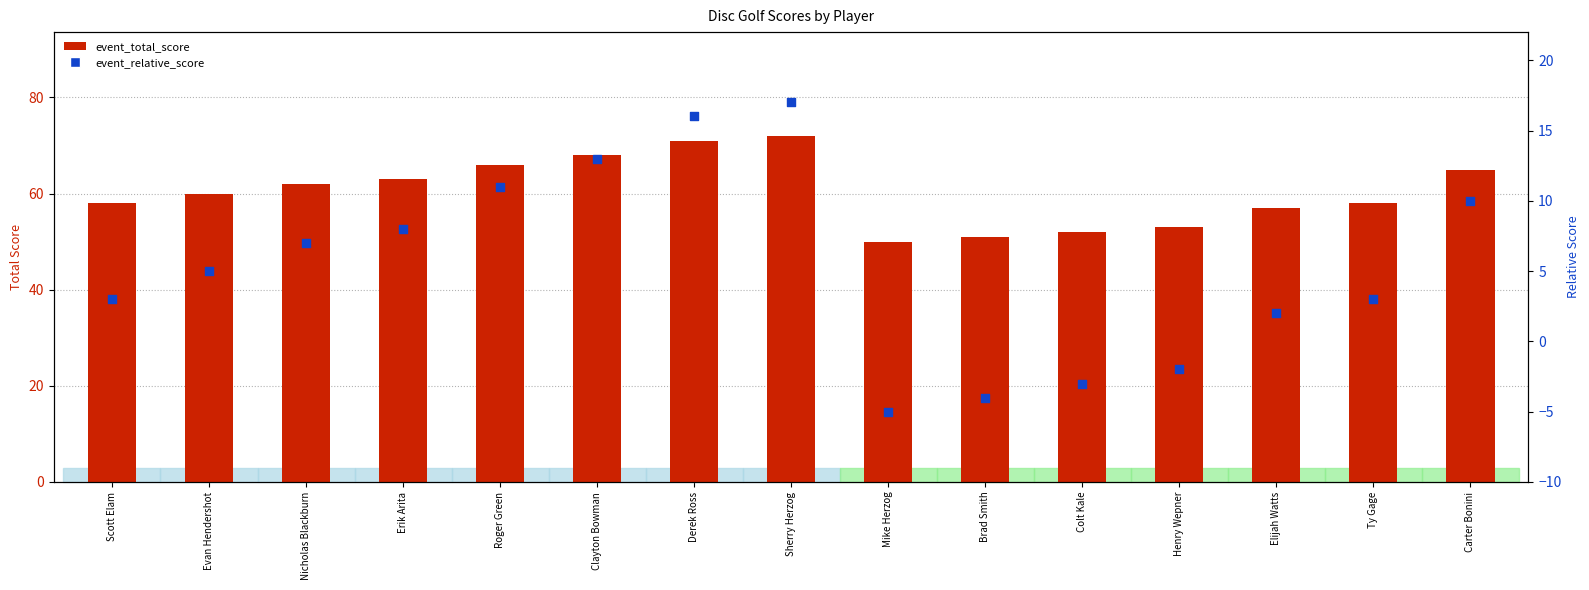

What are all the series names shown in the legend?

event_total_score, event_relative_score